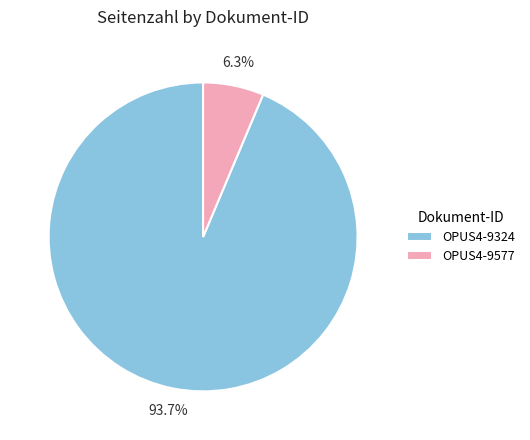

To the nearest percent, what is the combined percentage of OPUS4-9577 and OPUS4-9324?

100%